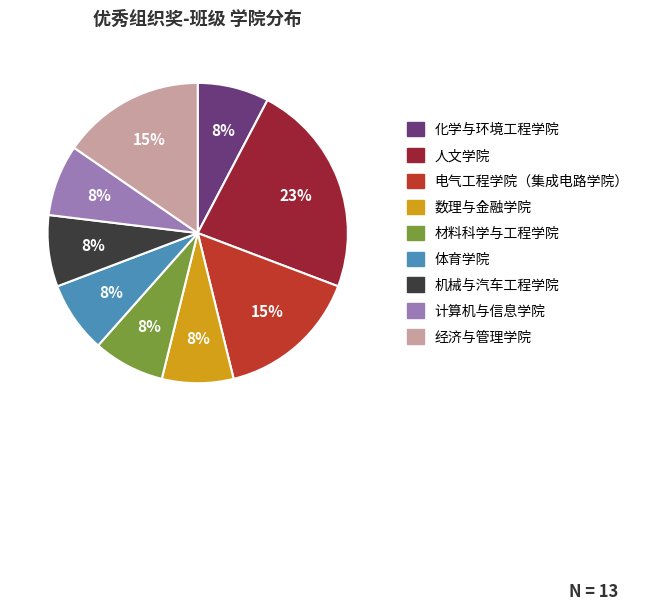

What percentage is the 化学与环境工程学院 slice, to the nearest percent?

8%